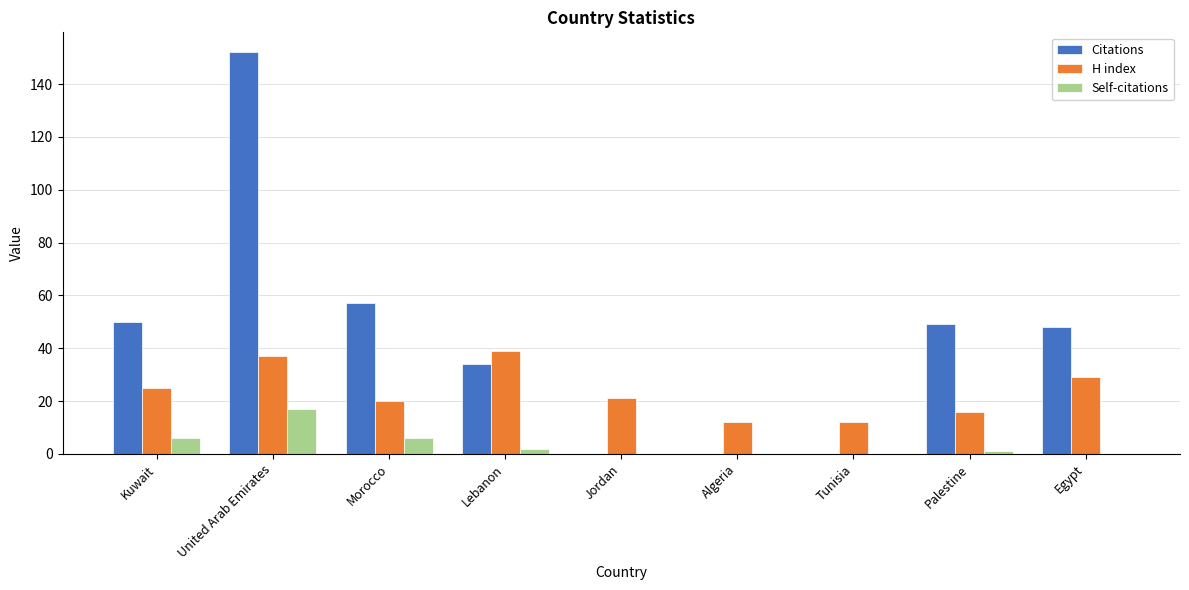

At which label is Citations closest to 76?

Morocco